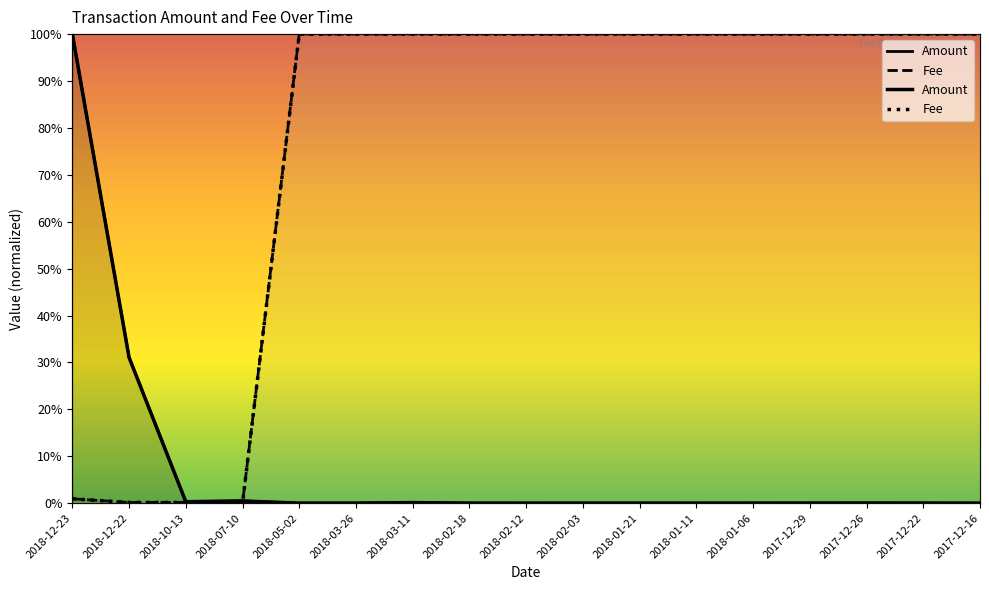

Reading left to right, what are all the values shown in this chart?

Amount: 1.0	0.3	0.0	0.0	0.0	0.0	0.0	0.0	0.0	0.0	0.0	0.0	0.0	0.0	0.0	0.0	0.0
Fee: 0.0	0.0	0.0	0.0	1.0	1.0	1.0	1.0	1.0	1.0	1.0	1.0	1.0	1.0	1.0	1.0	1.0